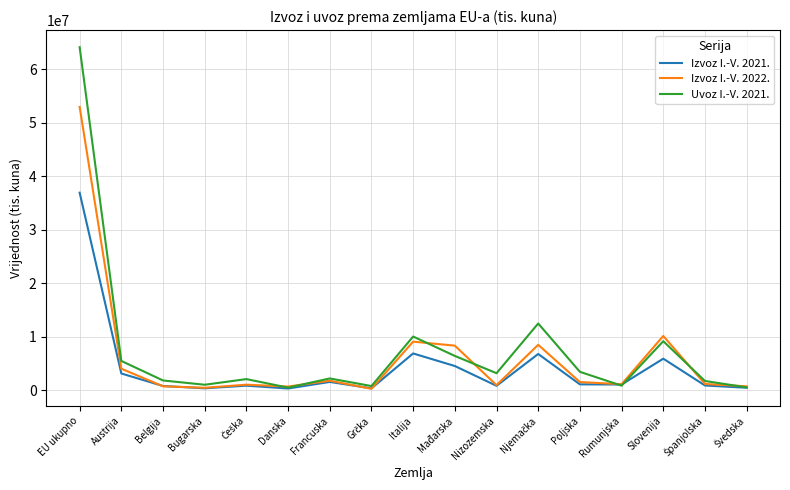

Which series has the largest range (max minus min)?

Uvoz I.-V. 2021.